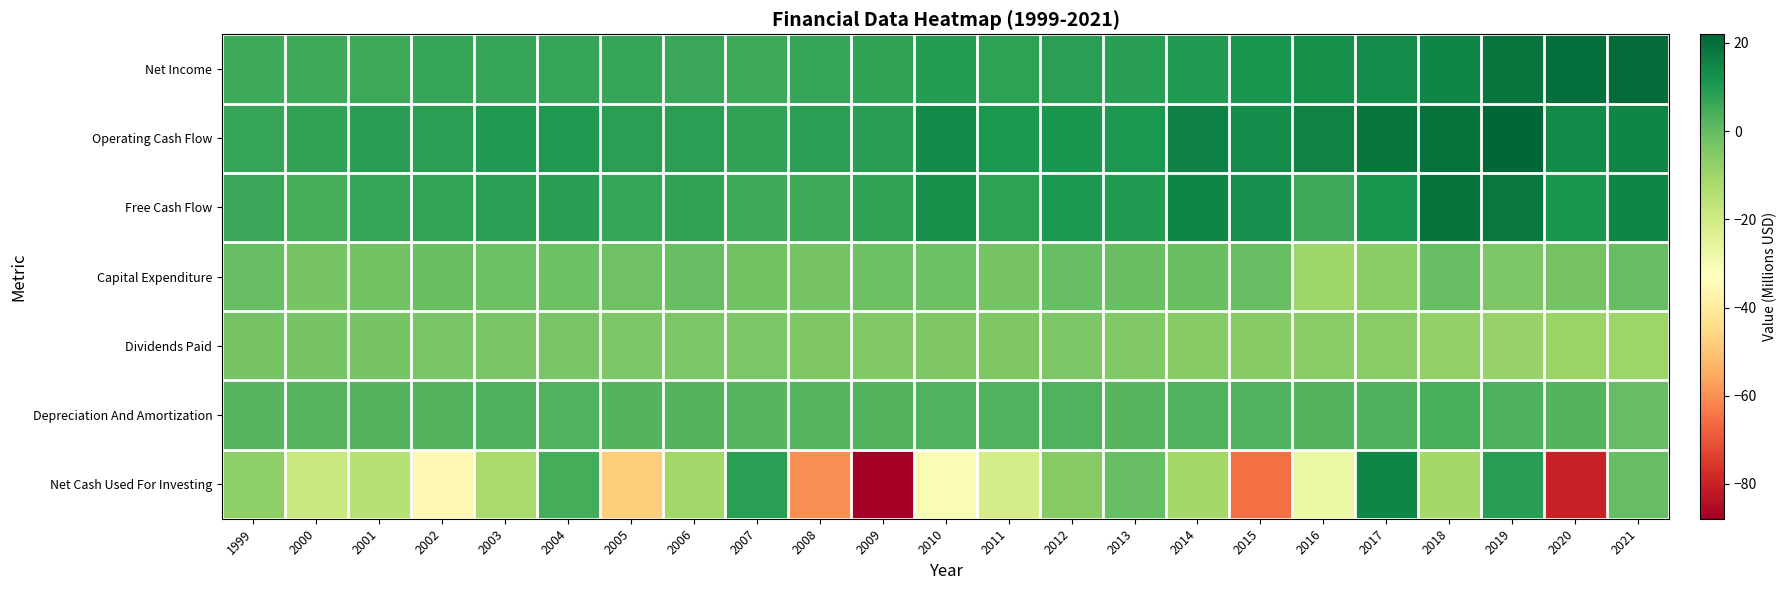

Rank the series by their maximum value, from lowest to highest.

Dividends Paid, Capital Expenditure, Depreciation And Amortization, Net Cash Used For Investing, Free Cash Flow, Net Income, Operating Cash Flow